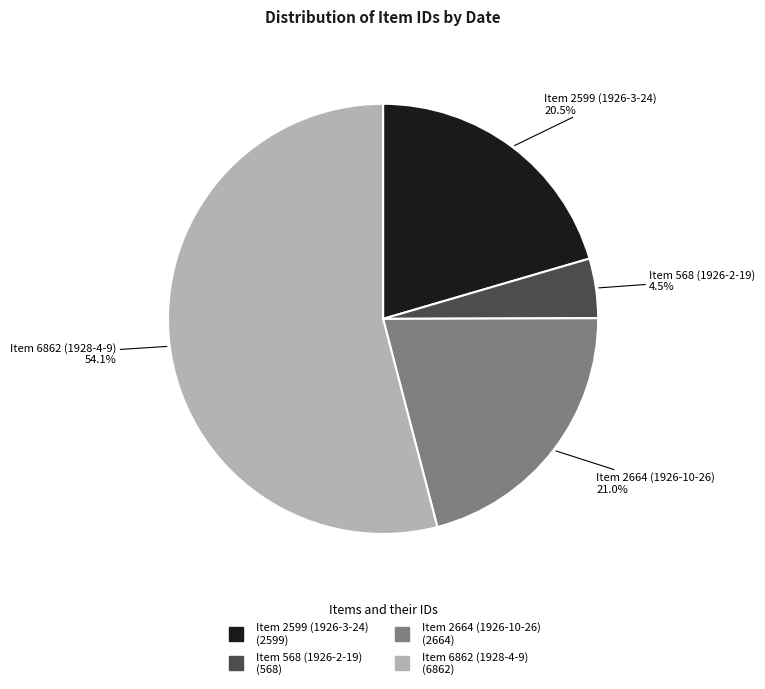

Combined, do Item 568 (1926-2-19) and Item 2664 (1926-10-26) account for over 50%?

No